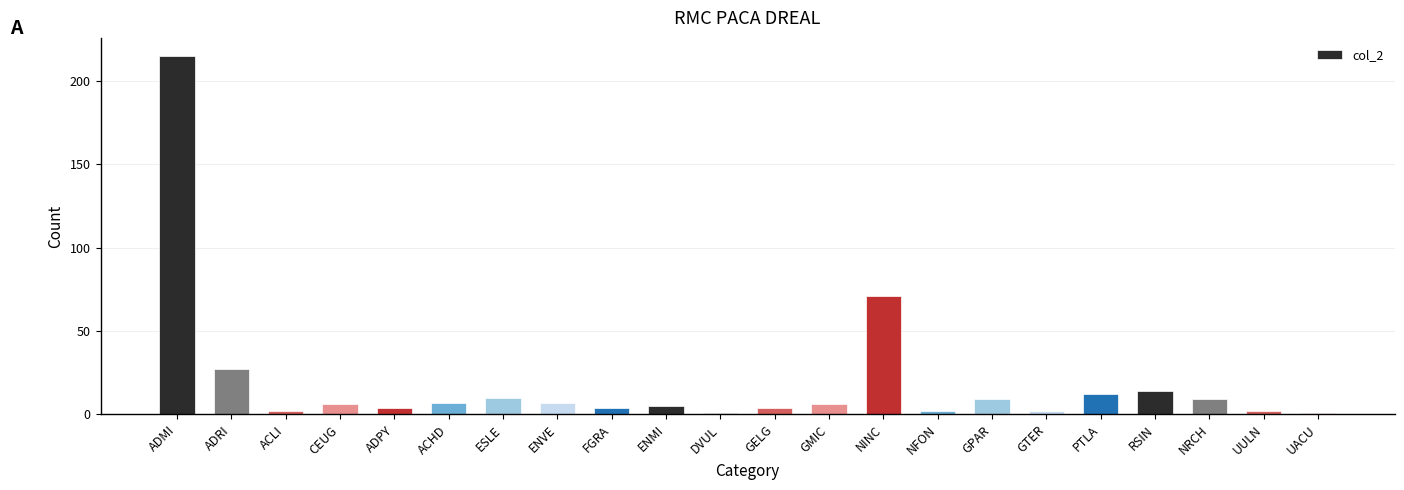

What is the sum of all values?

420